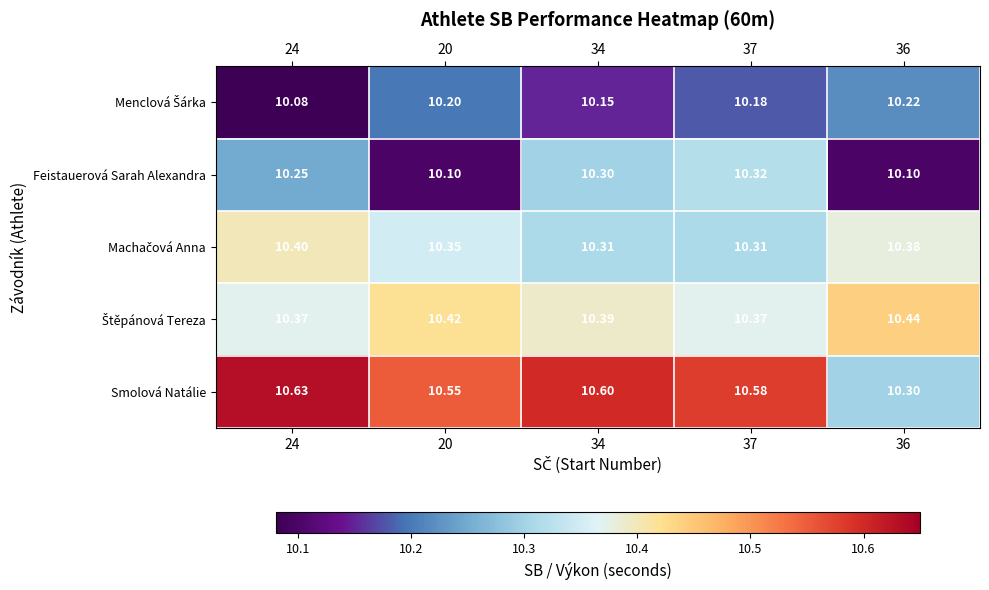

Between 20 and 34, which series saw the biggest shift?

Feistauerová Sarah Alexandra